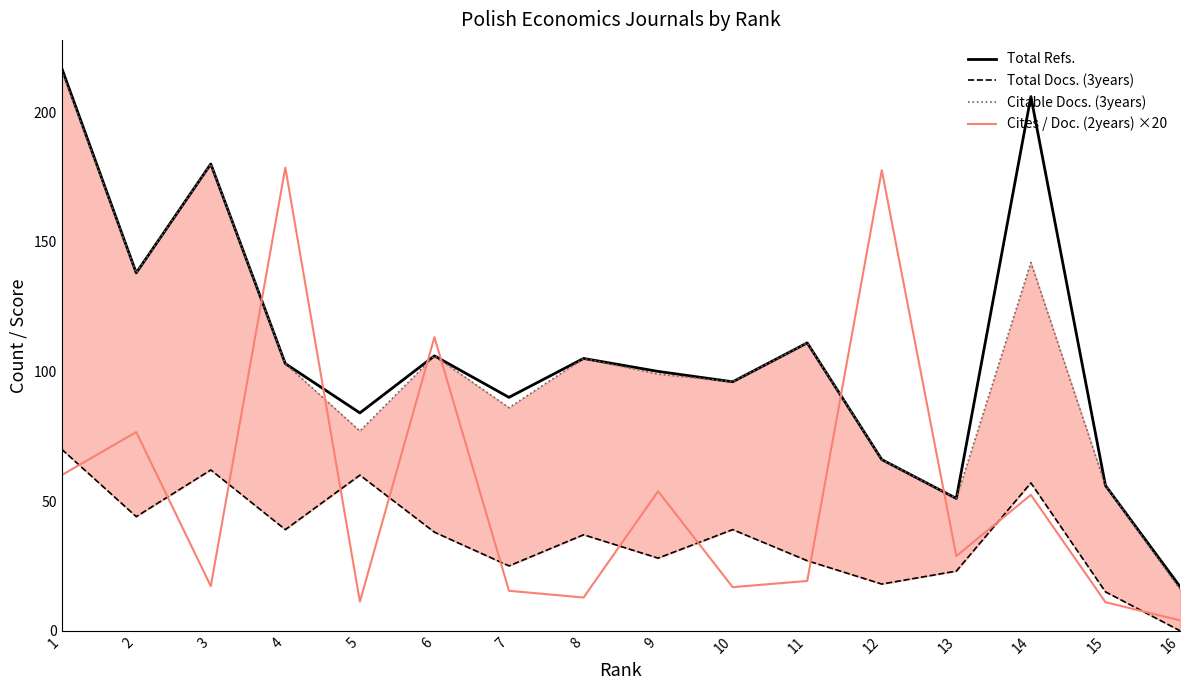

How many data points in Total Refs. are less than 103?

8